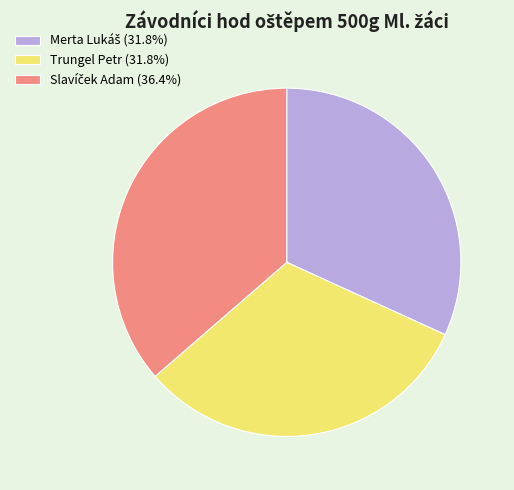

Is Trungel Petr (31.8%) the majority of the pie?

No